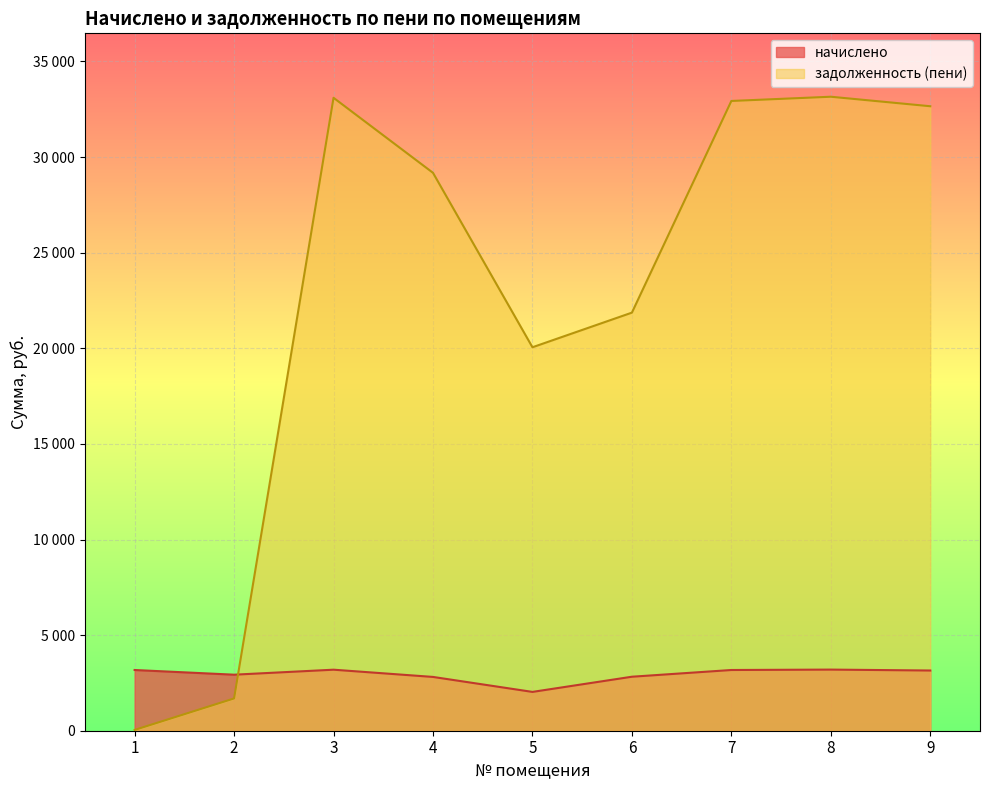

Reading left to right, list all the values displayed in this chart.

начислено: 1=3175.5	2=2930.4	3=3191.5	4=2813.2	5=2030.0	6=2823.8	7=3175.5	8=3196.8	9=3148.8
задолженность (пени): 1=41.5	2=1688.0	3=33100.9	4=29177.2	5=20054.0	6=21864.8	7=32934.9	8=33156.0	9=32658.6